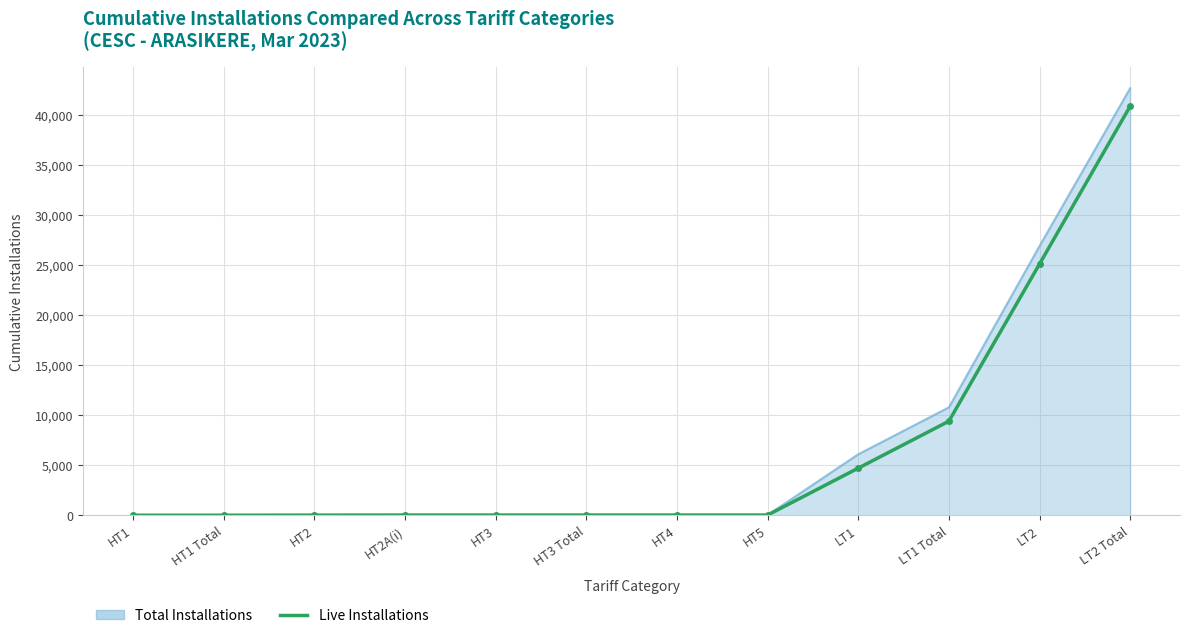

Where is Total Installations nearest to the value 21315?

LT2